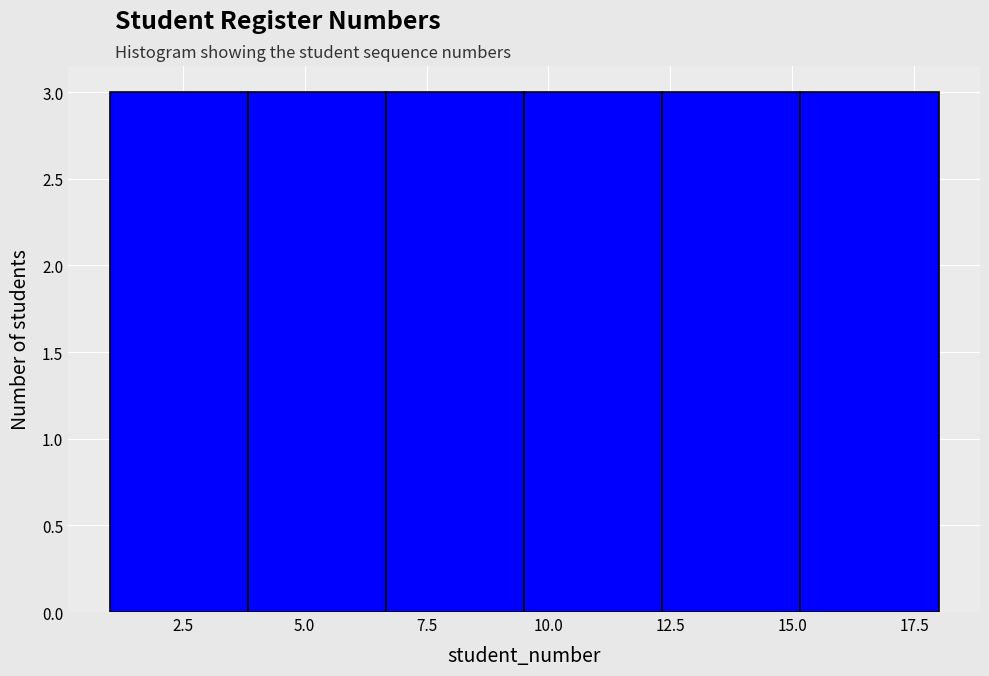

Reading left to right, list every bar in this chart as the range it spans on the x-axis followed by its height. Neither the bar edges nor the heights are printed on the chart, so give them approximately, as read against the axes.

1.0 to 4.0: 3
4.0 to 6.5: 3
6.5 to 9.5: 3
9.5 to 12.5: 3
12.5 to 15.0: 3
15.0 to 18.0: 3